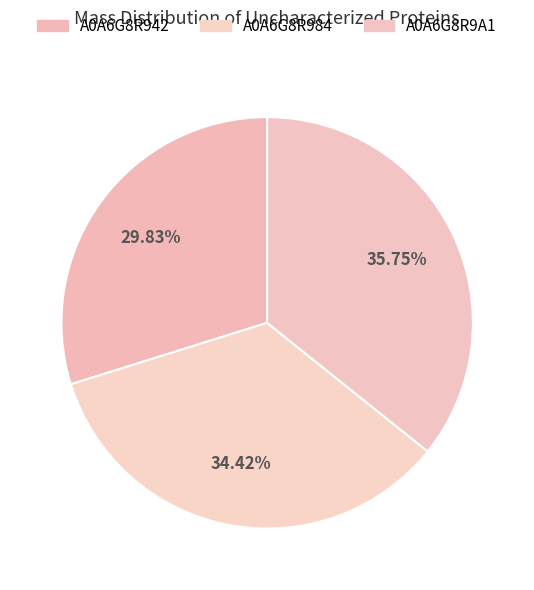

Count the number of slices in the pie.

3